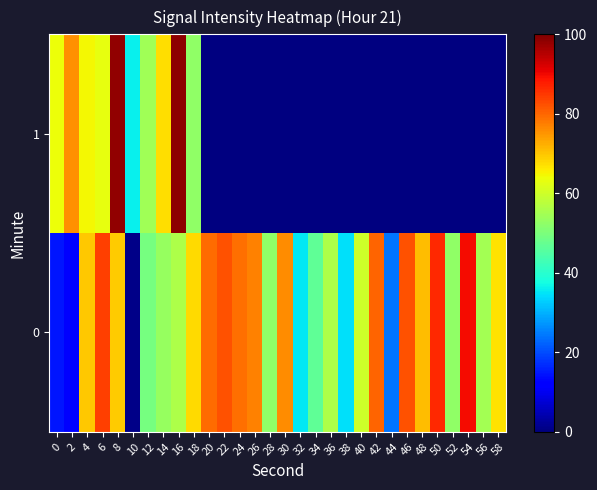

How many positive values does the 1 series have?

10